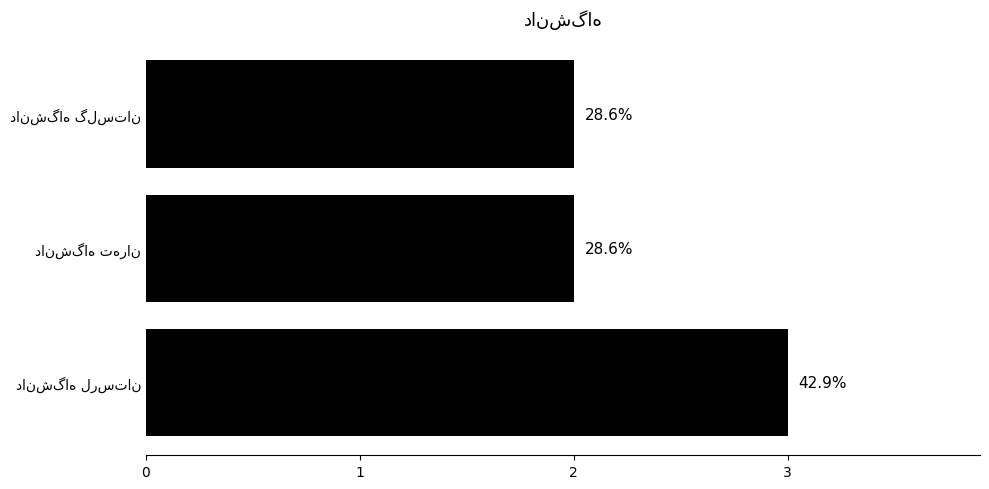

How many values are between 2 and 3?

3